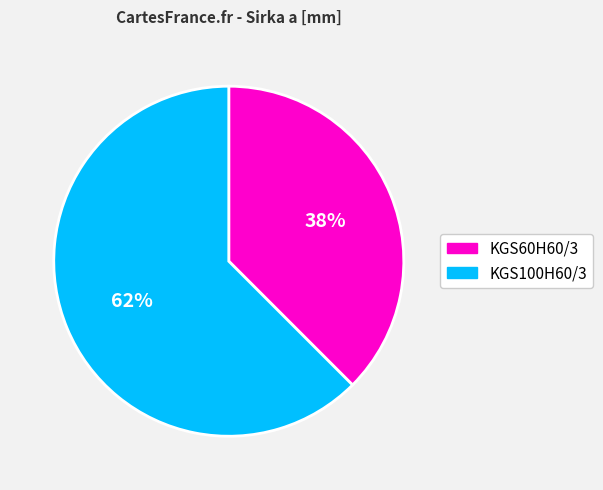

Is the sum of KGS100H60/3 and KGS60H60/3 greater than half?

Yes